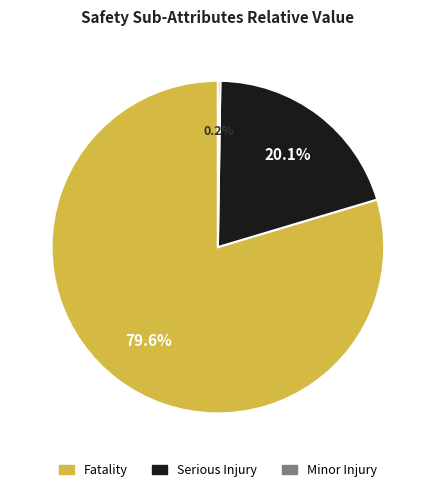

Do Serious Injury and Fatality together represent more than half of the pie?

Yes